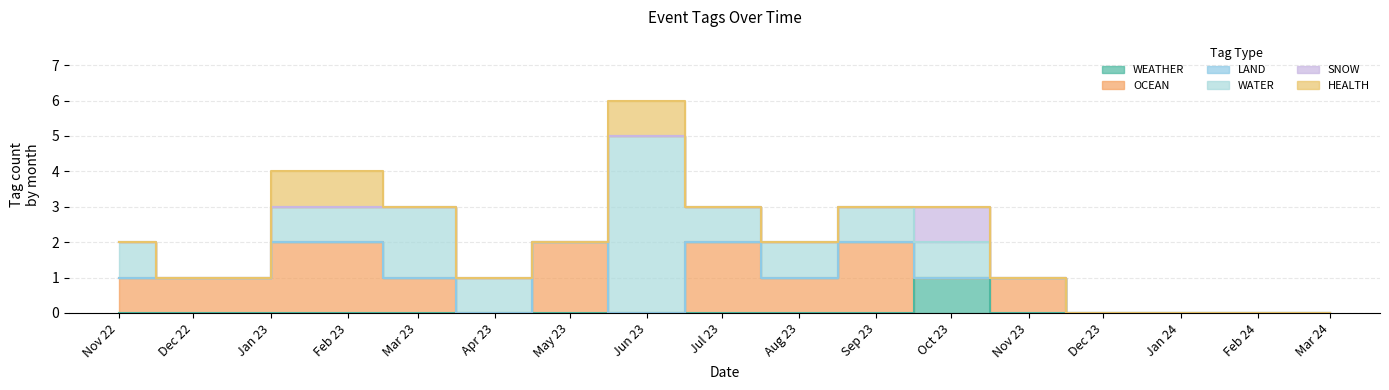

Count the number of data series in this chart.

6